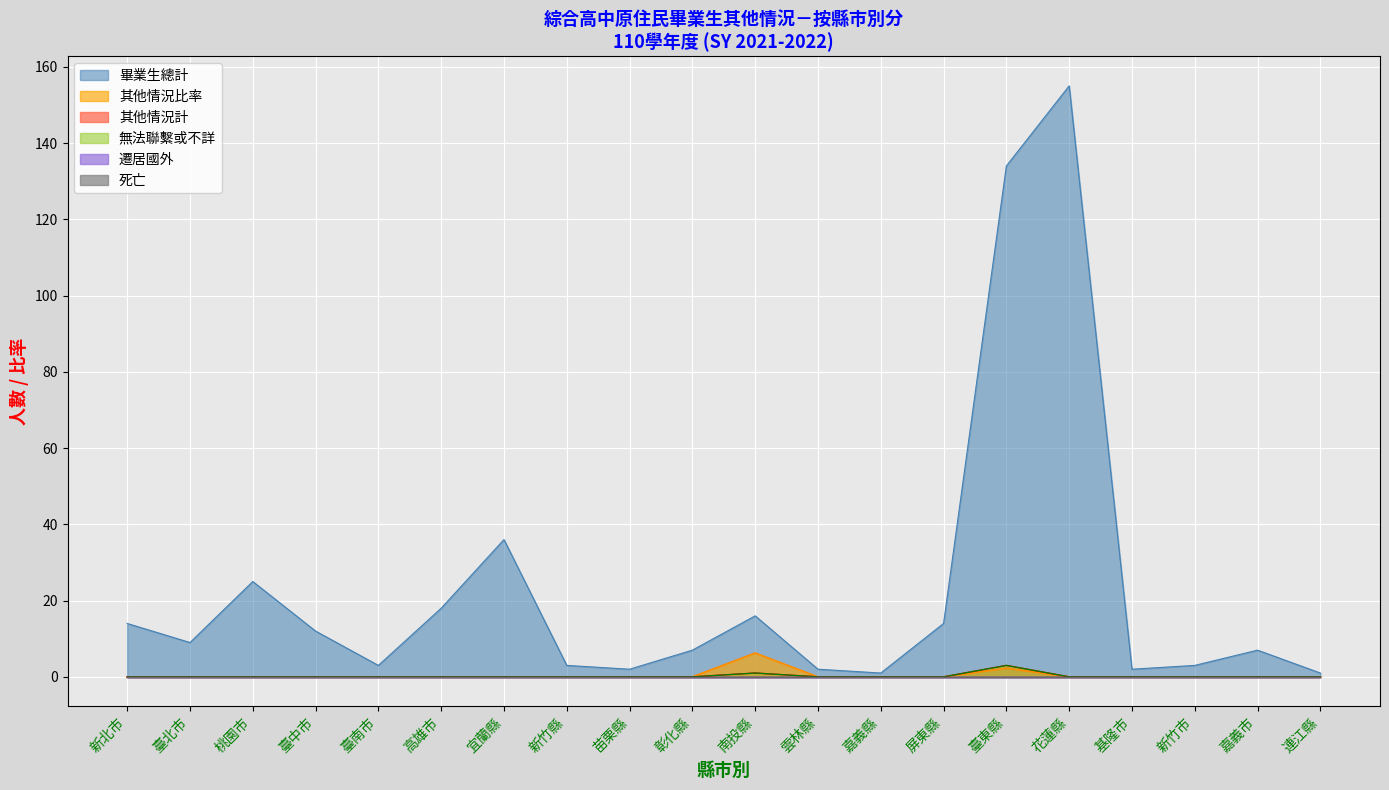

What is the difference between the second highest and second lowest values in the 無法聯繫或不詳 series?

1.0